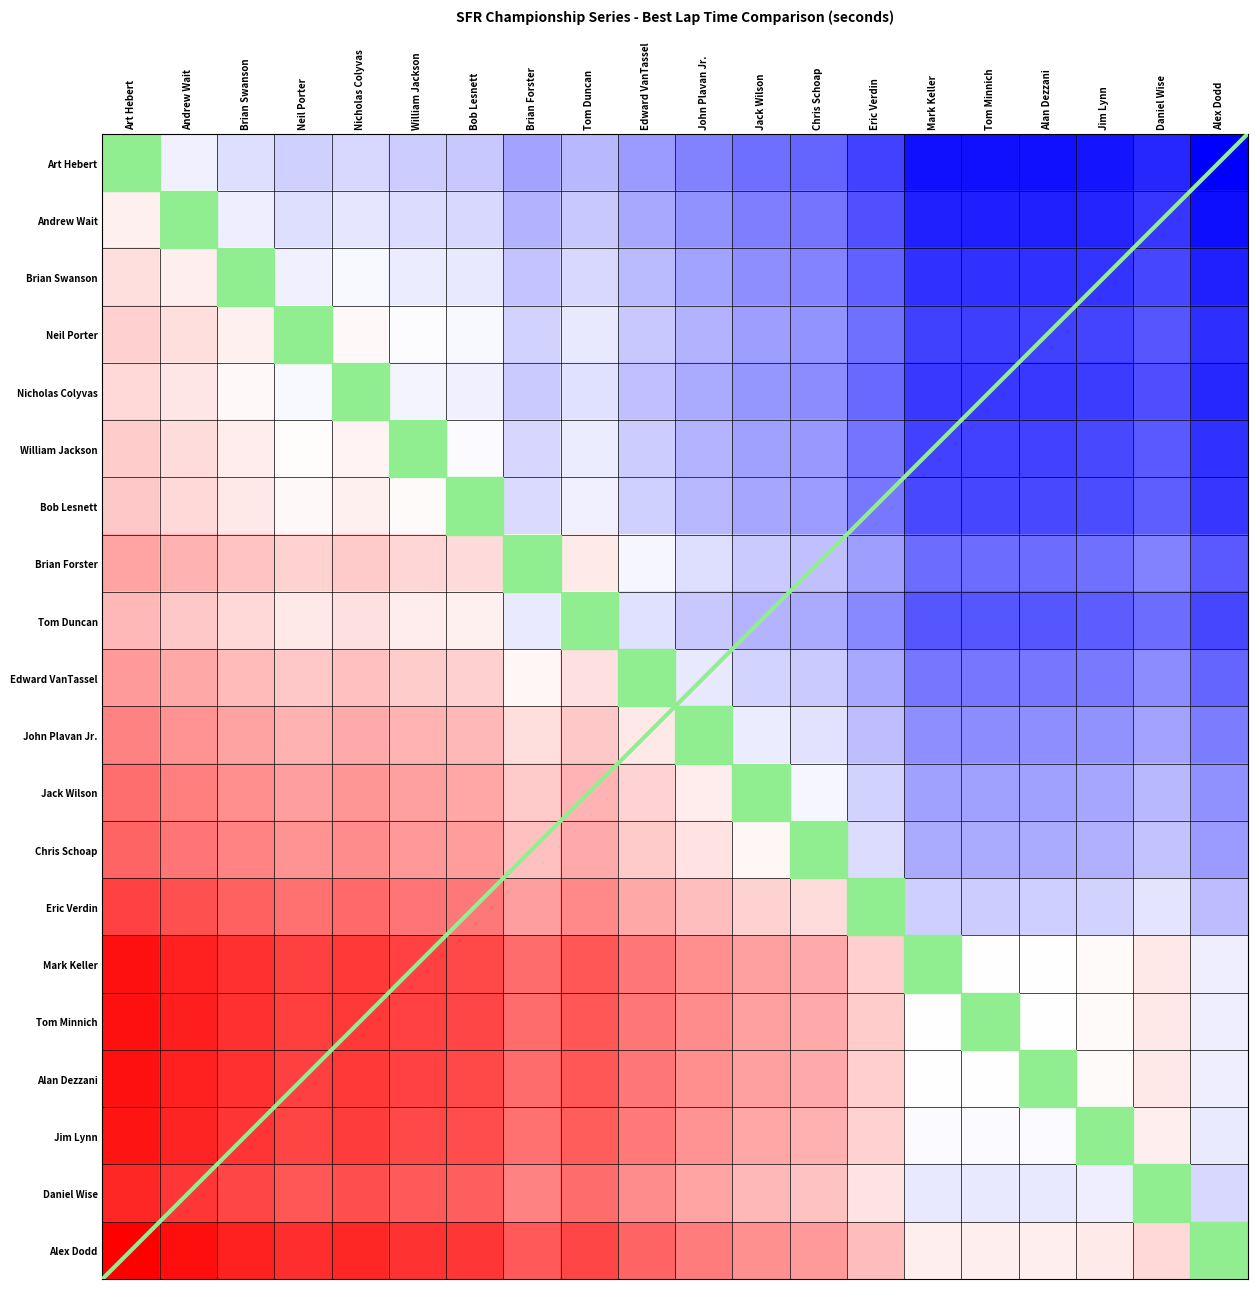

What is the minimum value shown in the chart?

-9.2